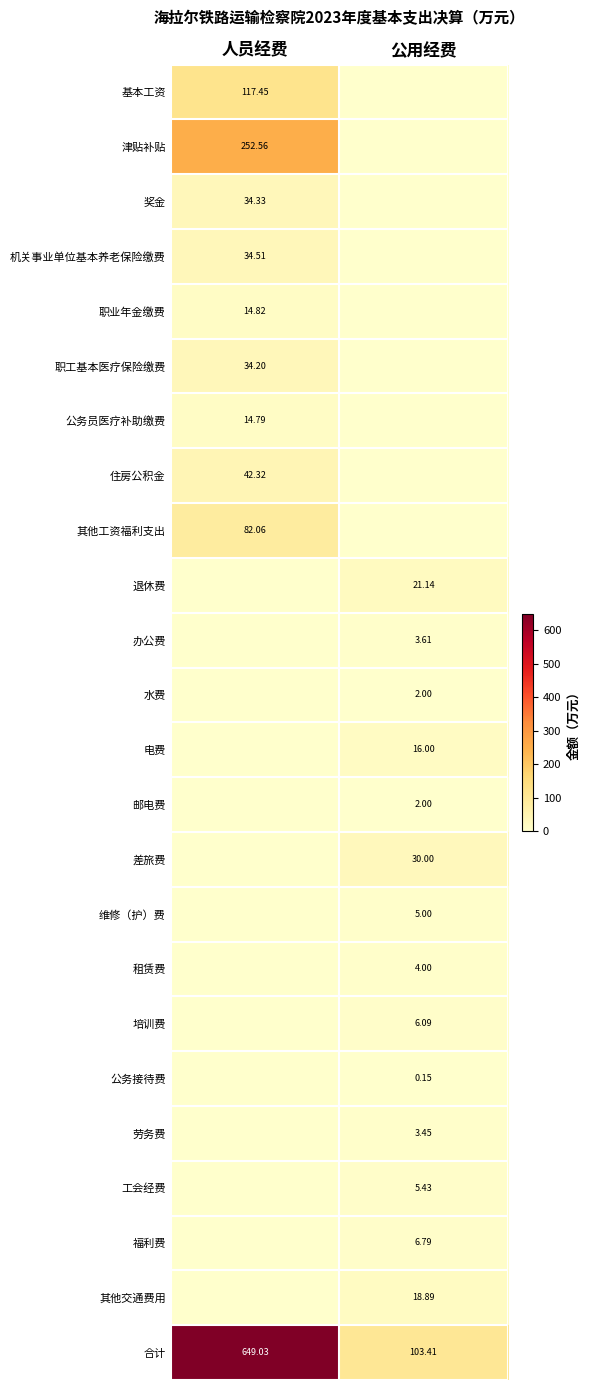

Is the value of 电费 at 公用经费 greater than the value of 基本工资 at 人员经费?

No